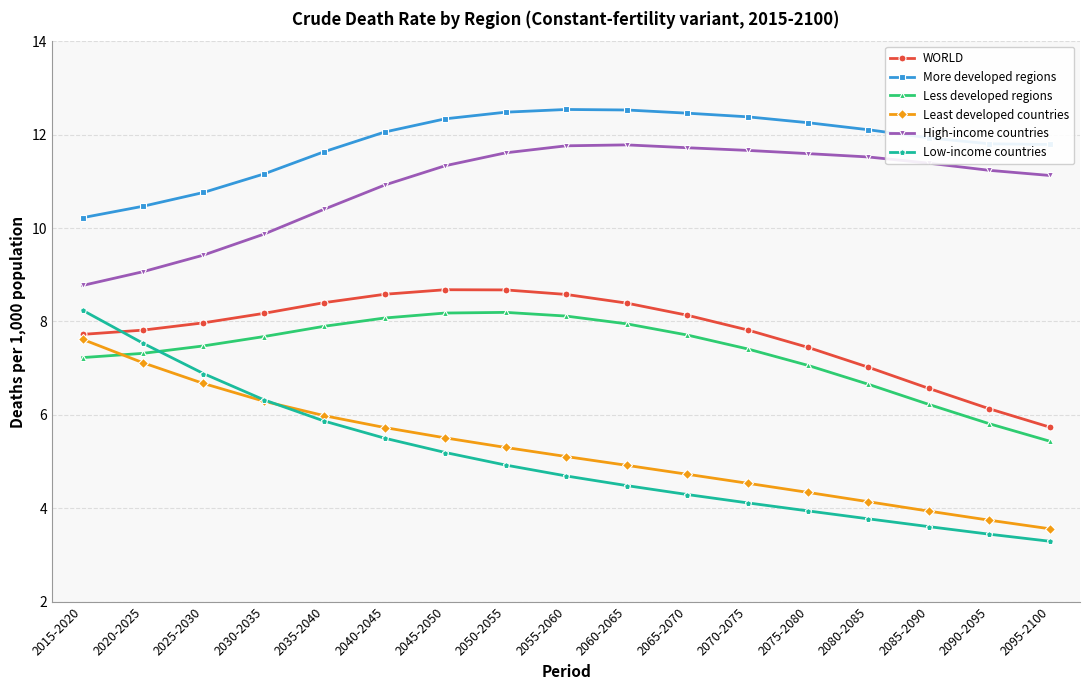

True or false: WORLD and Least developed countries intersect in this chart.

False